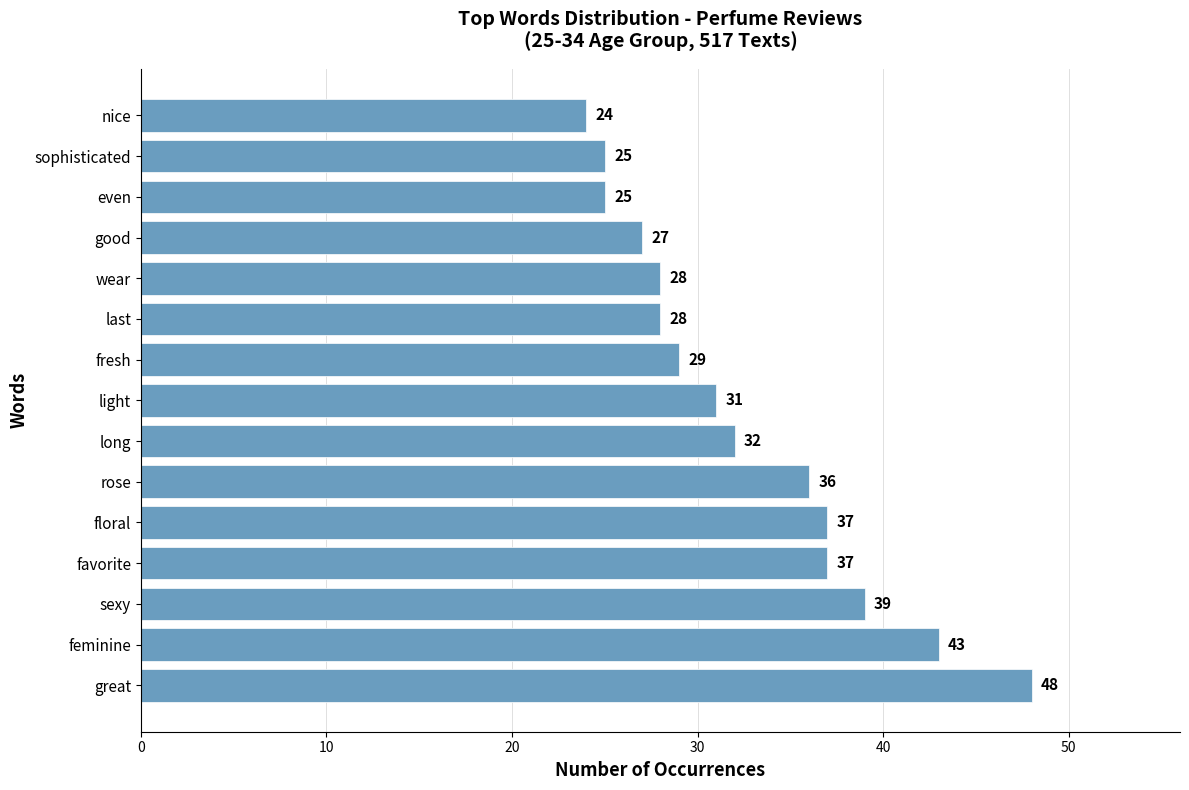

What is the minimum value shown in the chart?

24